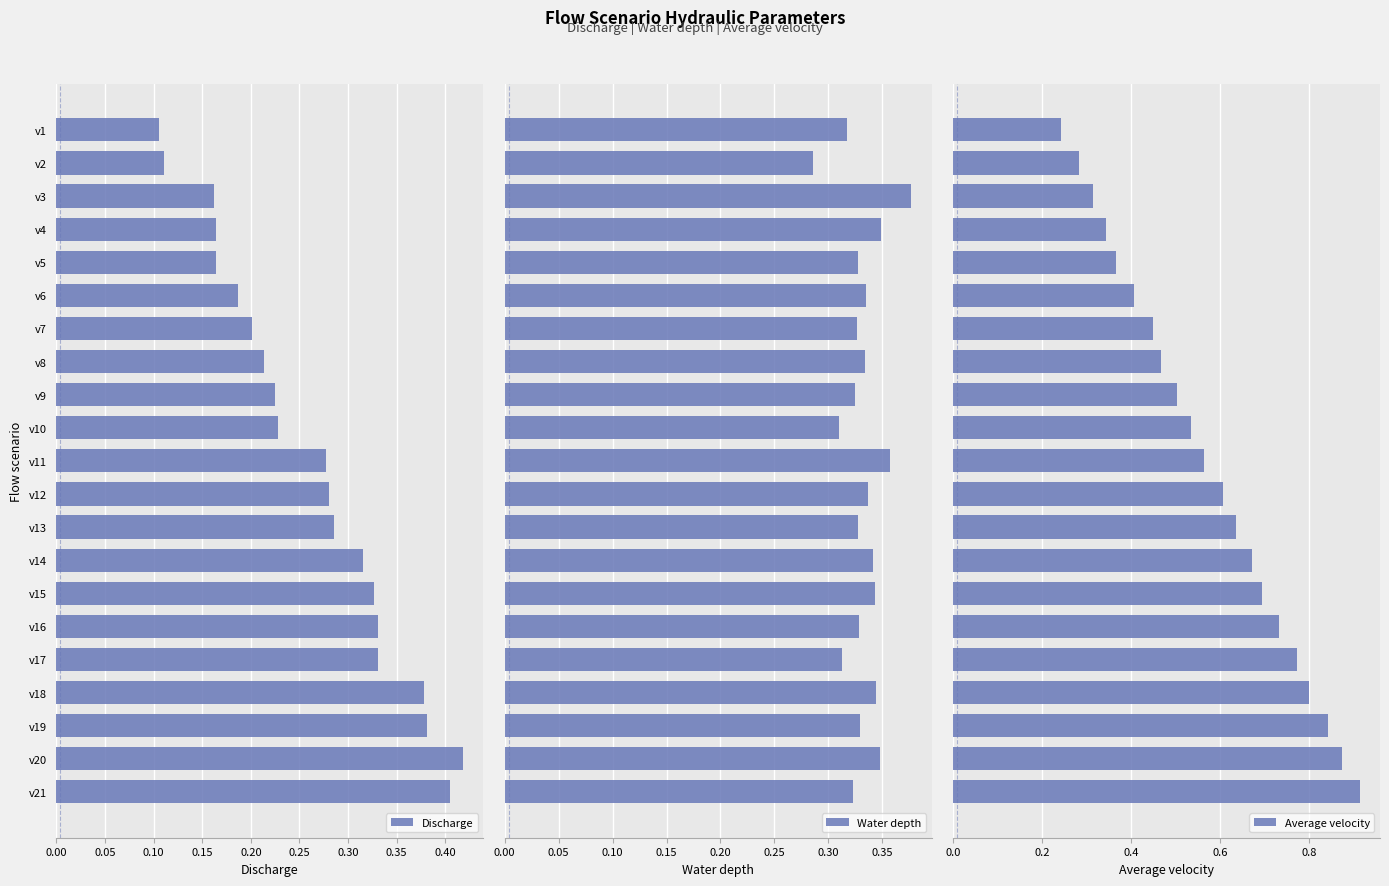

Which series has the largest range (max minus min)?

Average velocity